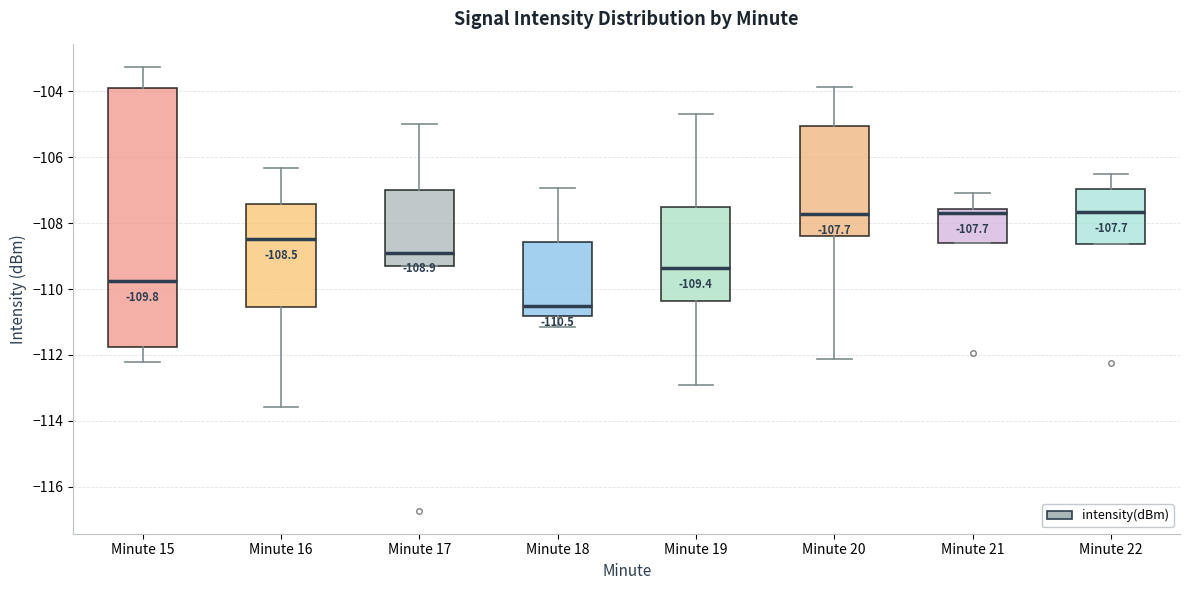

Which box's median line is the lowest?

Minute 18